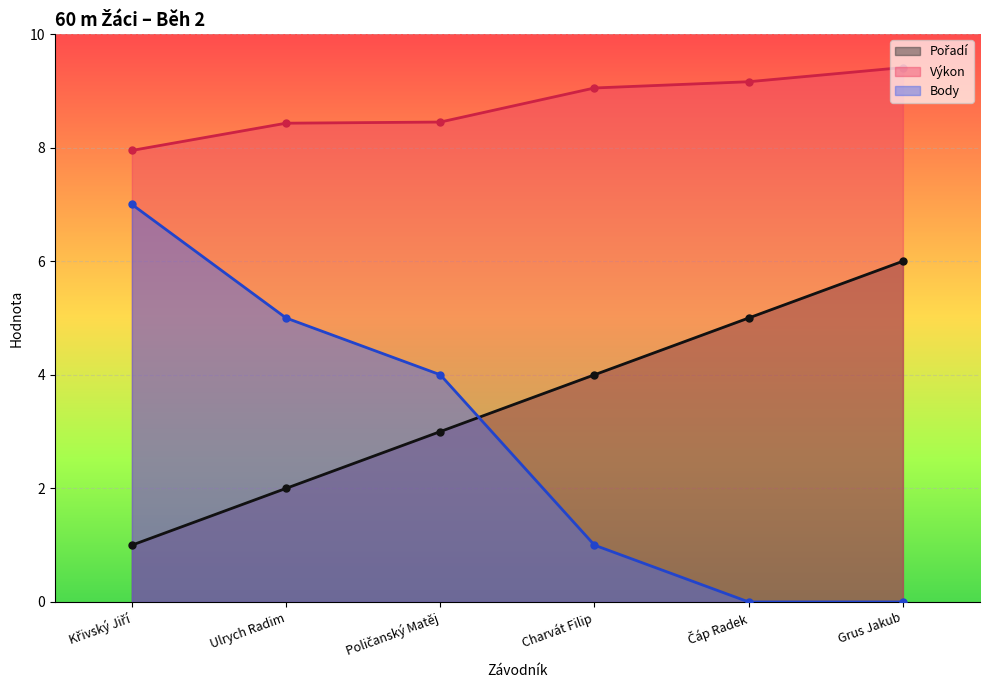

List the labels in order of Body value, largest first.

Křivský Jiří, Ulrych Radim, Poličanský Matěj, Charvát Filip, Čáp Radek, Grus Jakub